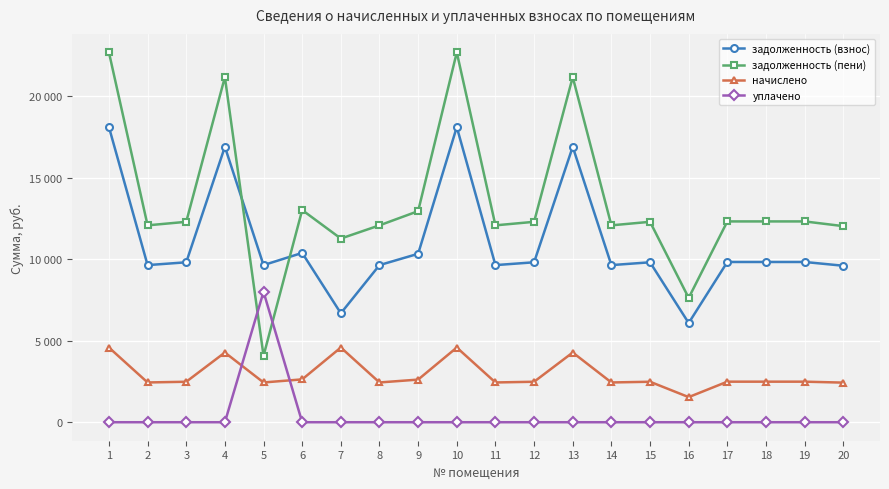

What are all the series names shown in the legend?

задолженность (взнос), задолженность (пени), начислено, уплачено